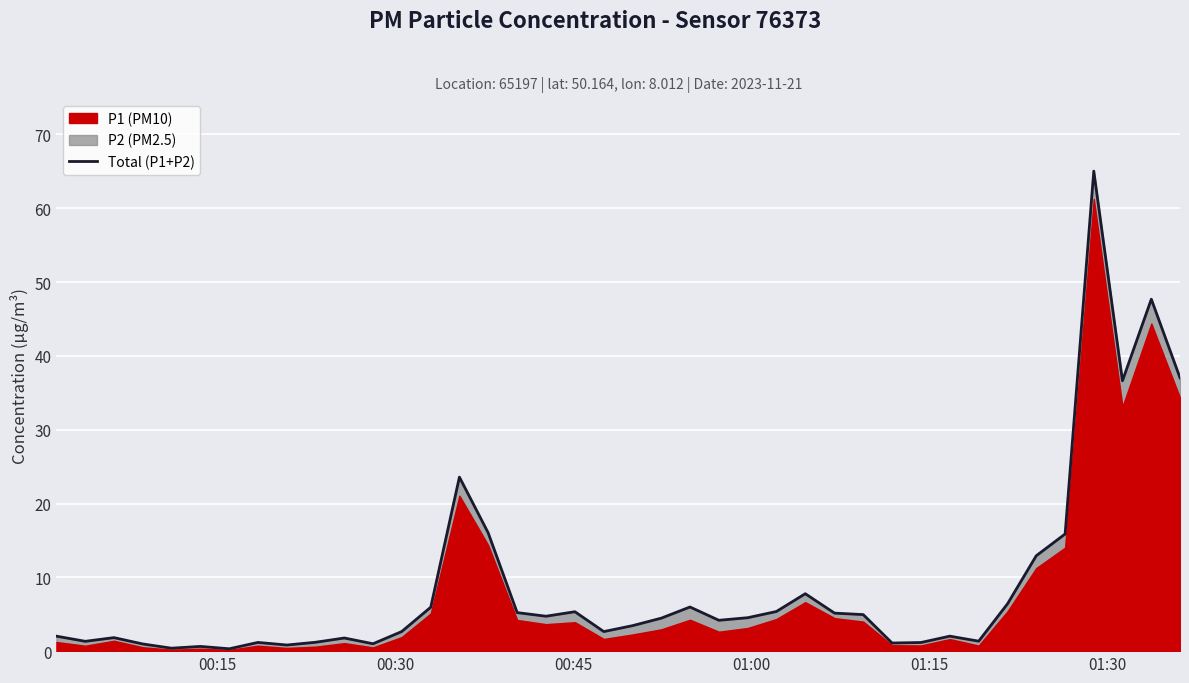

How many lines are shown in the chart?

1